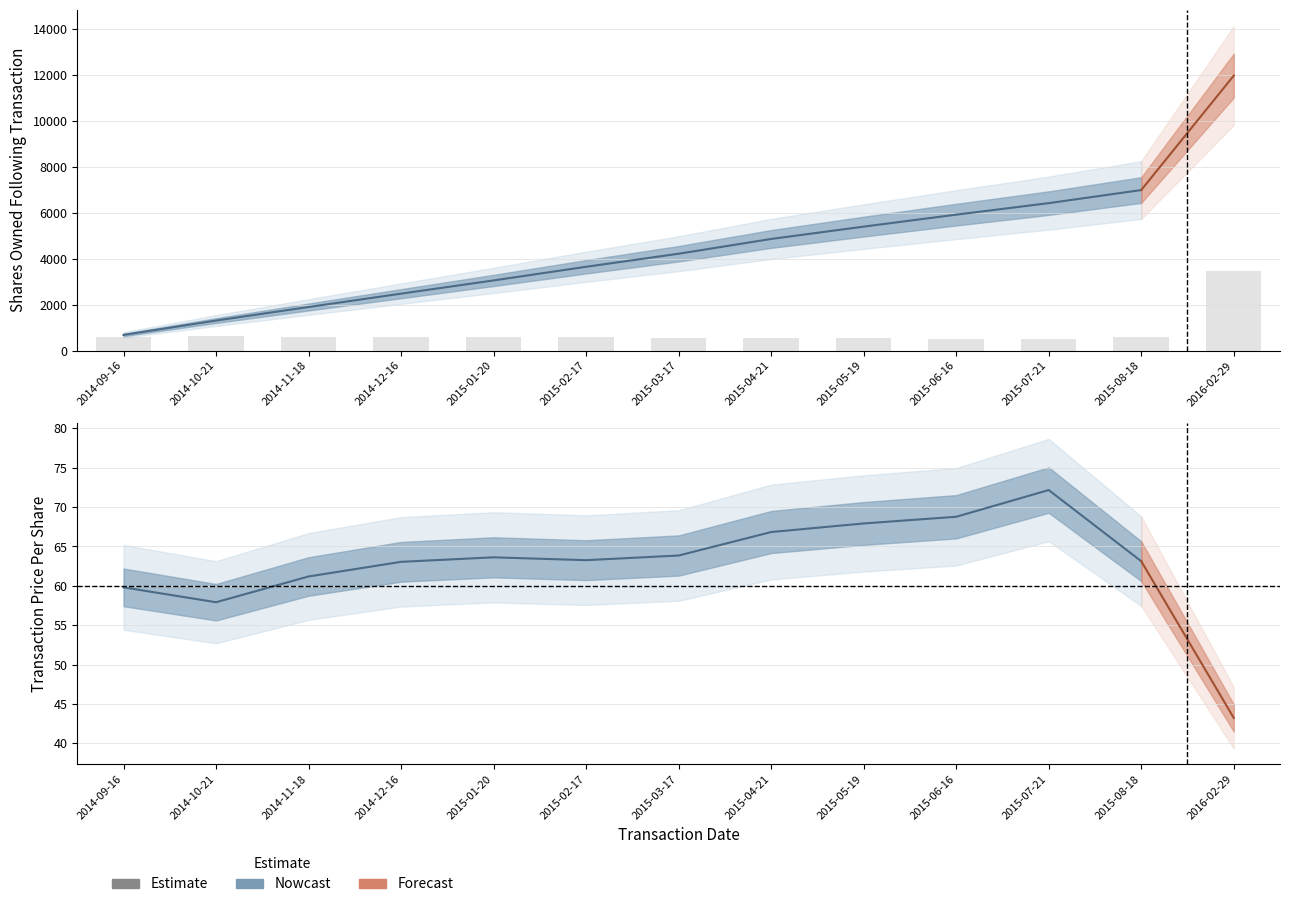

What is the difference between the sharesOwnedFollowingTransaction values at 2015-08-18 and 2014-12-16?

4510.0